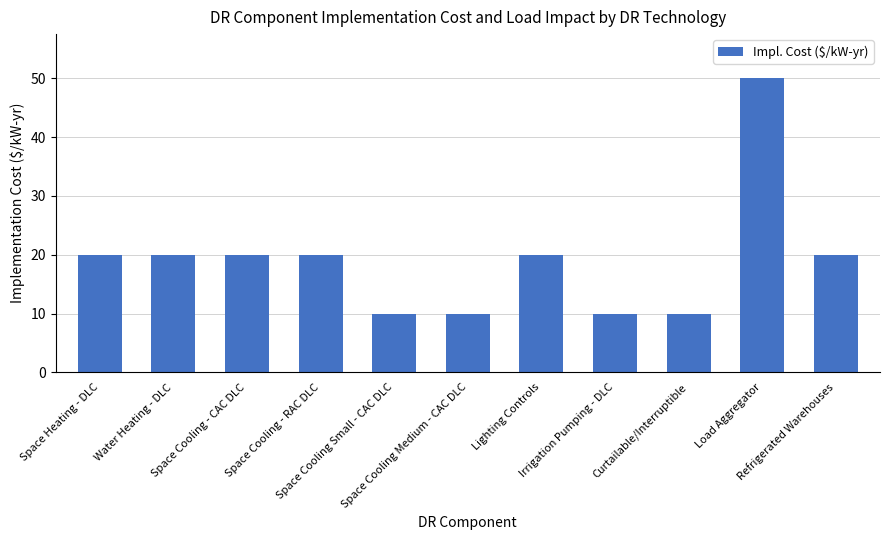

What is the maximum value shown in the chart?

50